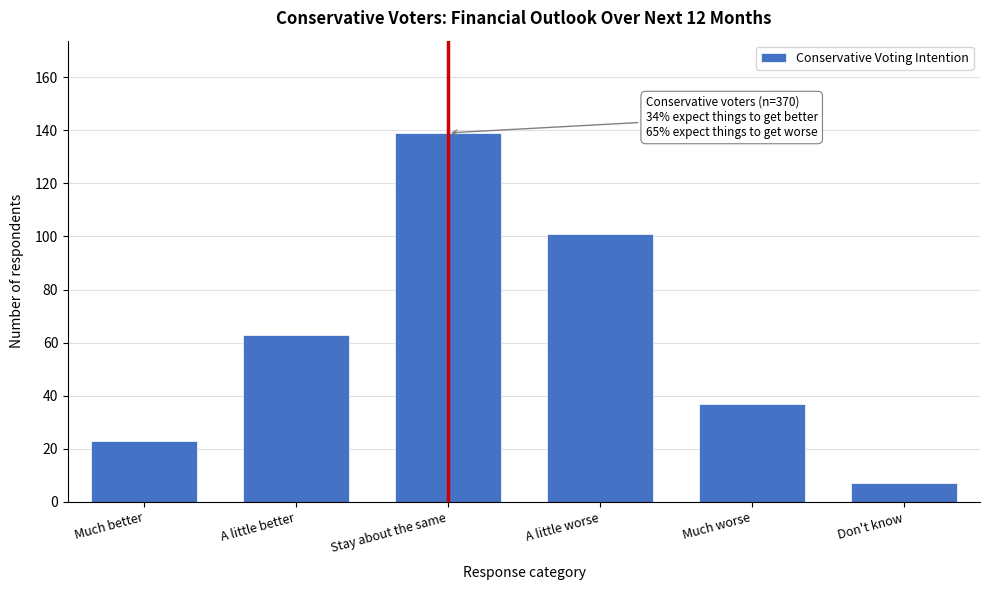

Reading left to right, transcribe all the data shown in this chart.

23	63	139	101	37	7